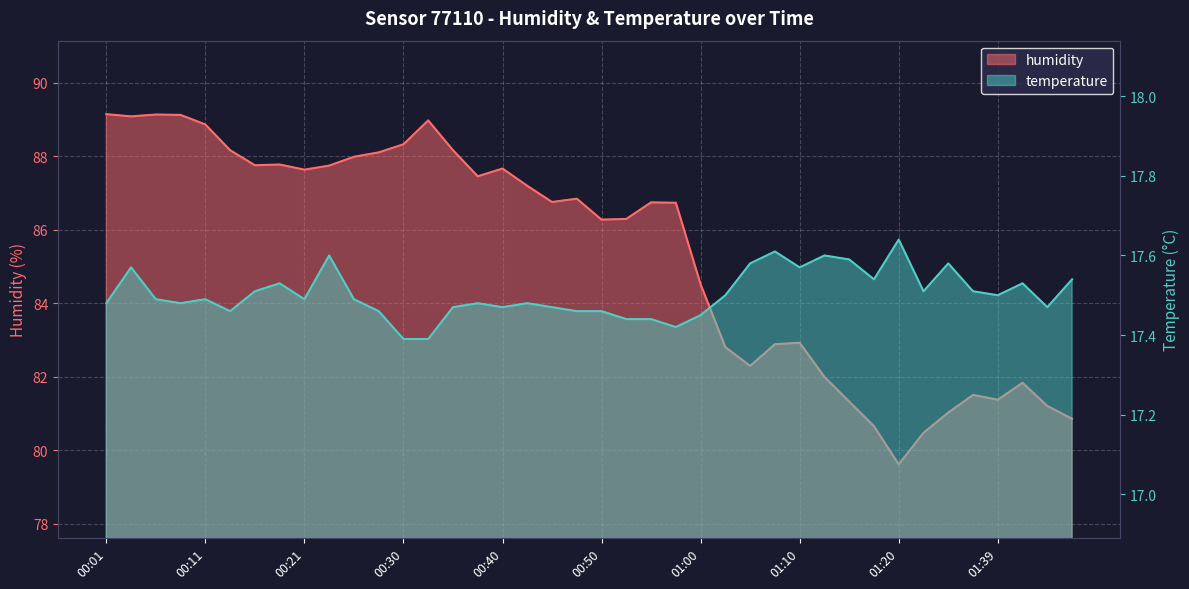

Reading left to right, extract all data points from this chart.

humidity: 89.2	89.1	89.1	89.1	88.9	88.2	87.8	87.8	87.6	87.8	88.0	88.1	88.3	89.0	88.2	87.5	87.7	87.2	86.8	86.8	86.3	86.3	86.8	86.7	84.5	82.8	82.3	82.9	82.9	82.0	81.3	80.7	79.6	80.5	81.0	81.5	81.4	81.8	81.2	80.9
temperature: 17.5	17.6	17.5	17.5	17.5	17.5	17.5	17.5	17.5	17.6	17.5	17.5	17.4	17.4	17.5	17.5	17.5	17.5	17.5	17.5	17.5	17.4	17.4	17.4	17.4	17.5	17.6	17.6	17.6	17.6	17.6	17.5	17.6	17.5	17.6	17.5	17.5	17.5	17.5	17.5